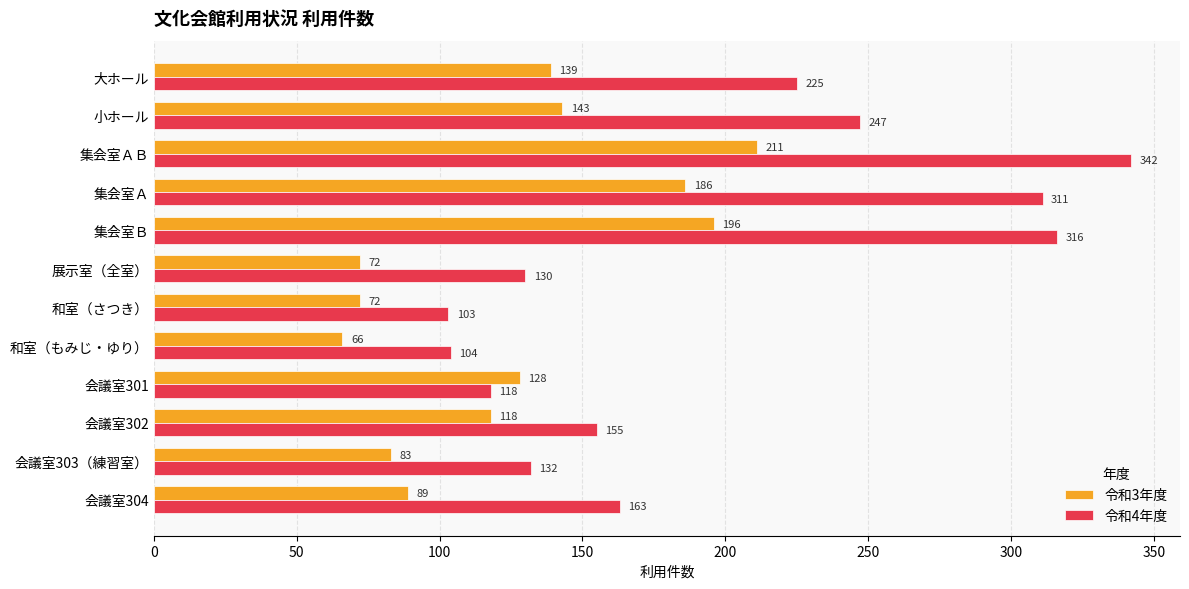

At 集会室Ｂ, list the series in order from largest to smallest.

令和4年度, 令和3年度